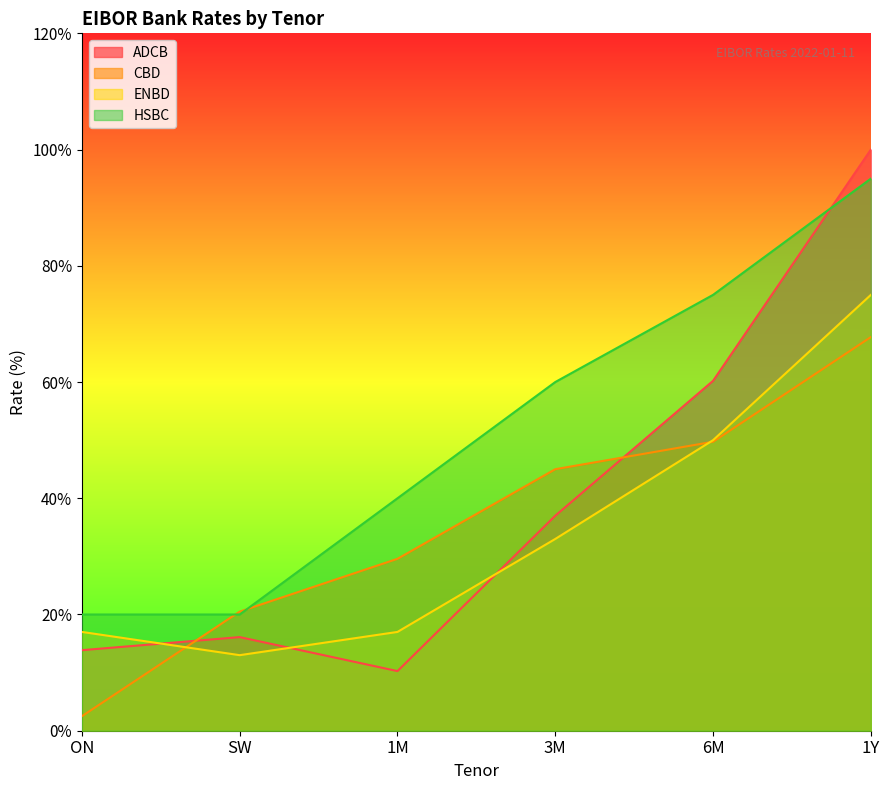

Read the ENBD value at 6M.

0.5